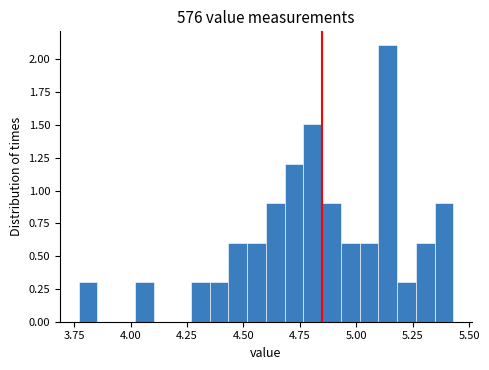

Around what value on the x-axis is the tallest bar? Give the approximate position of its centre, as read against the axis.

5.15